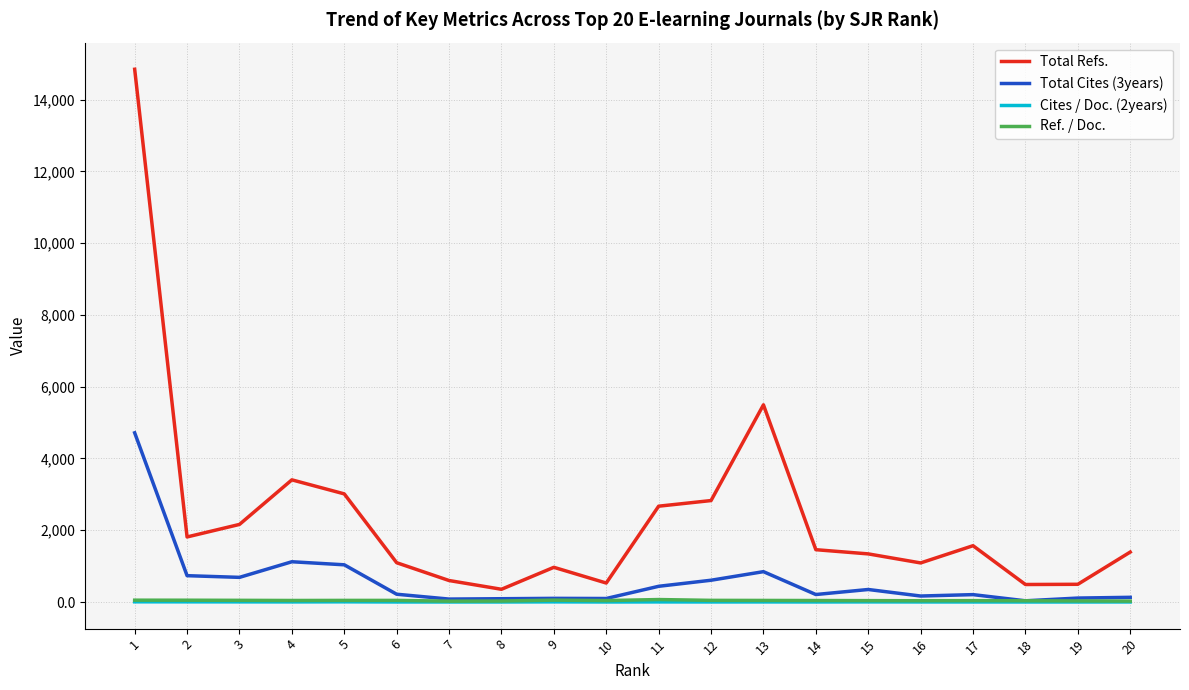

Between 5 and 16, which series saw the biggest shift?

Total Refs.